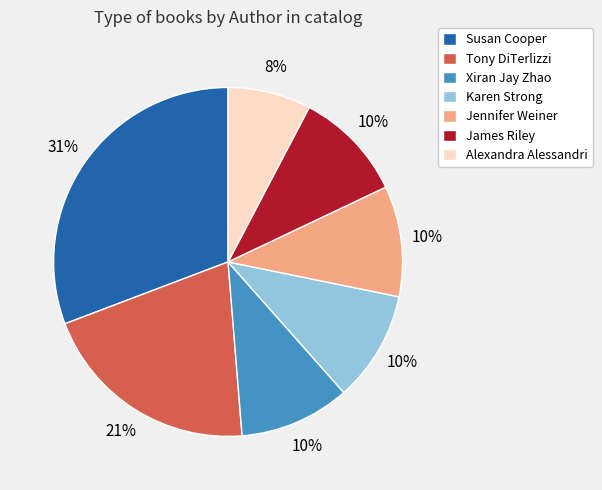

To the nearest percent, what is the difference between the largest and smallest slice percentages?

23%